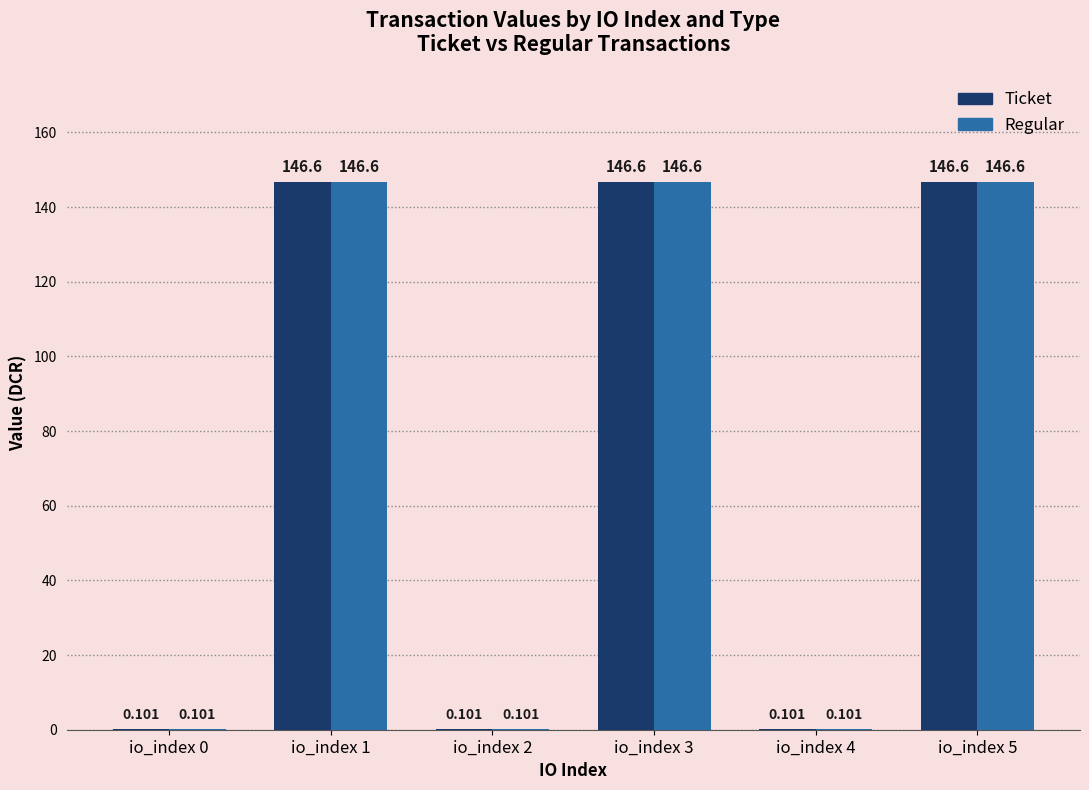

Is the value of Ticket at io_index 5 greater than the value of Regular at io_index 0?

Yes